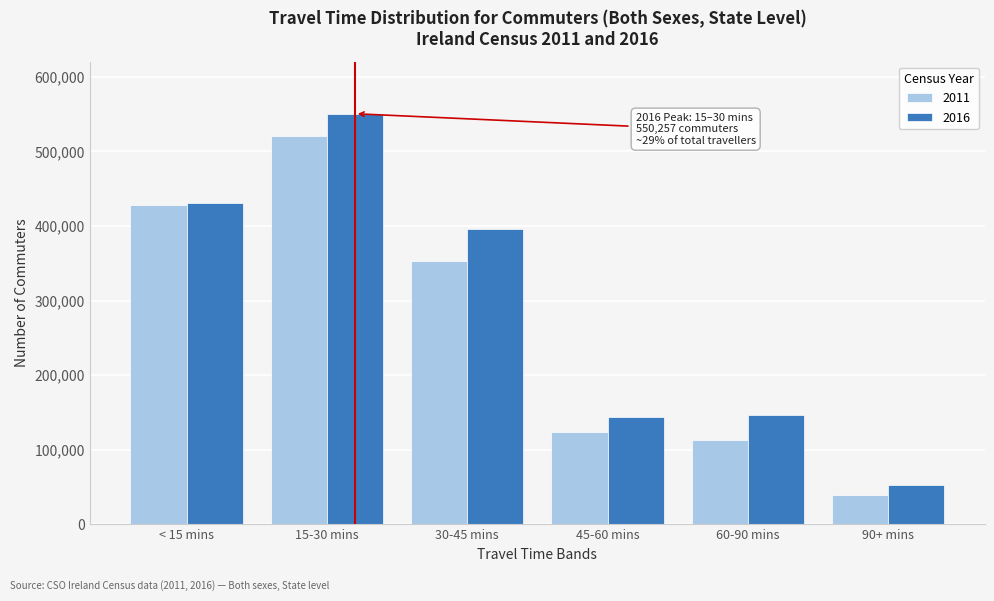

Reading left to right, extract all data points from this chart.

2011: 427993	520128	352362	123298	112701	39764
2016: 430221	550257	396252	143351	147124	52798